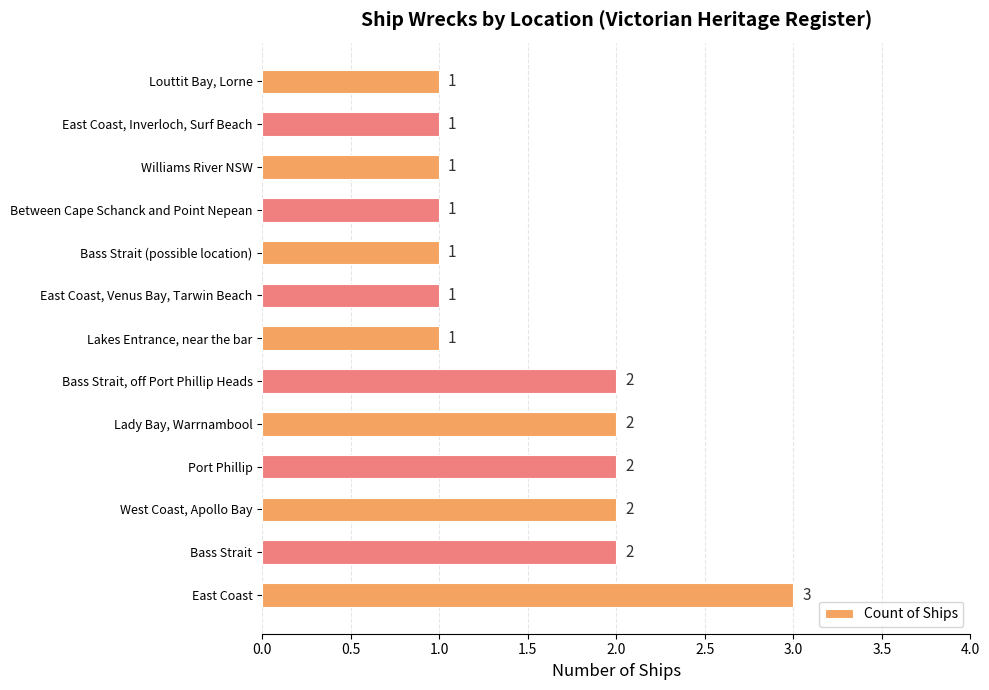

What is the sum of all values?

20